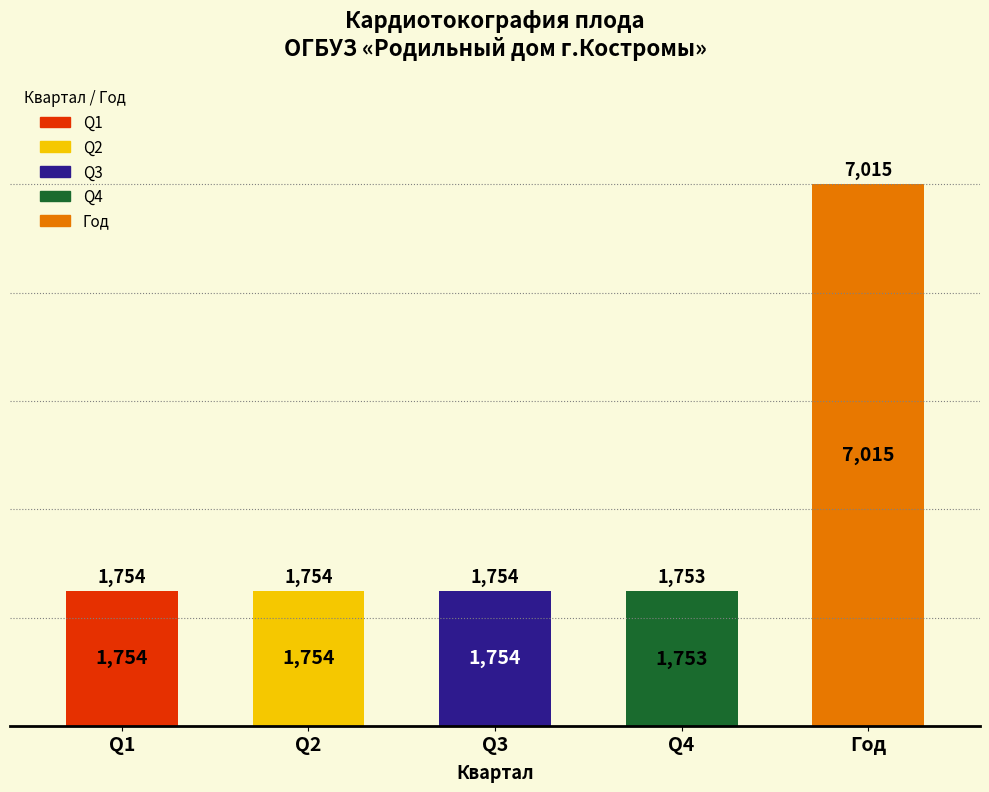

What is the difference between the maximum and minimum values?

5262